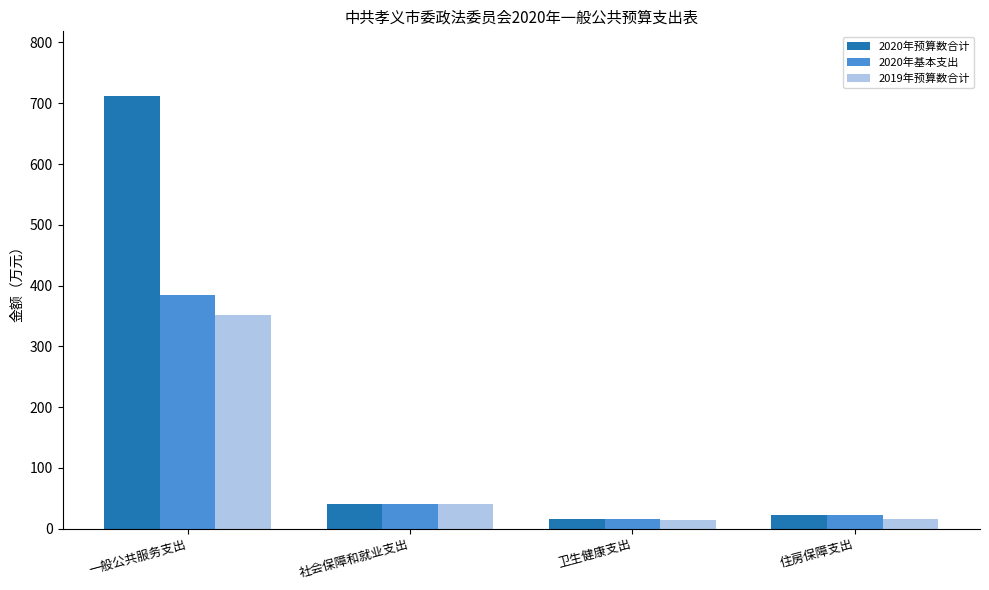

How many bars are there in each group?

3